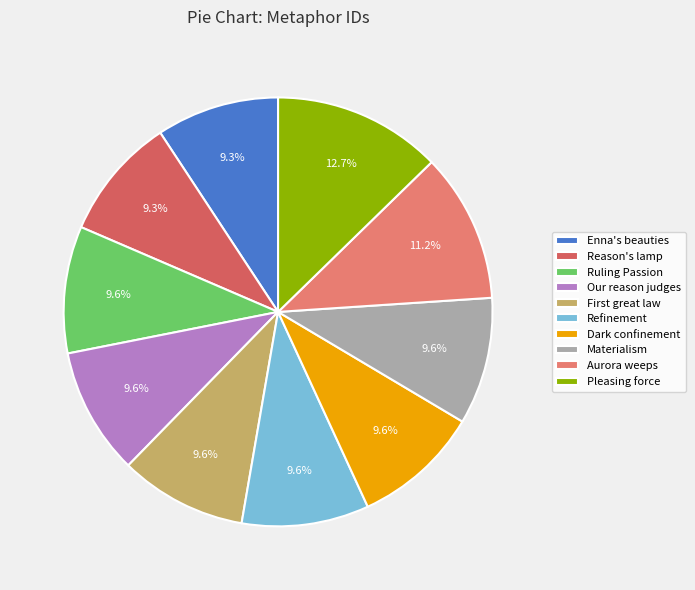

Is it true that Enna's beauties is 16% of the pie?

False